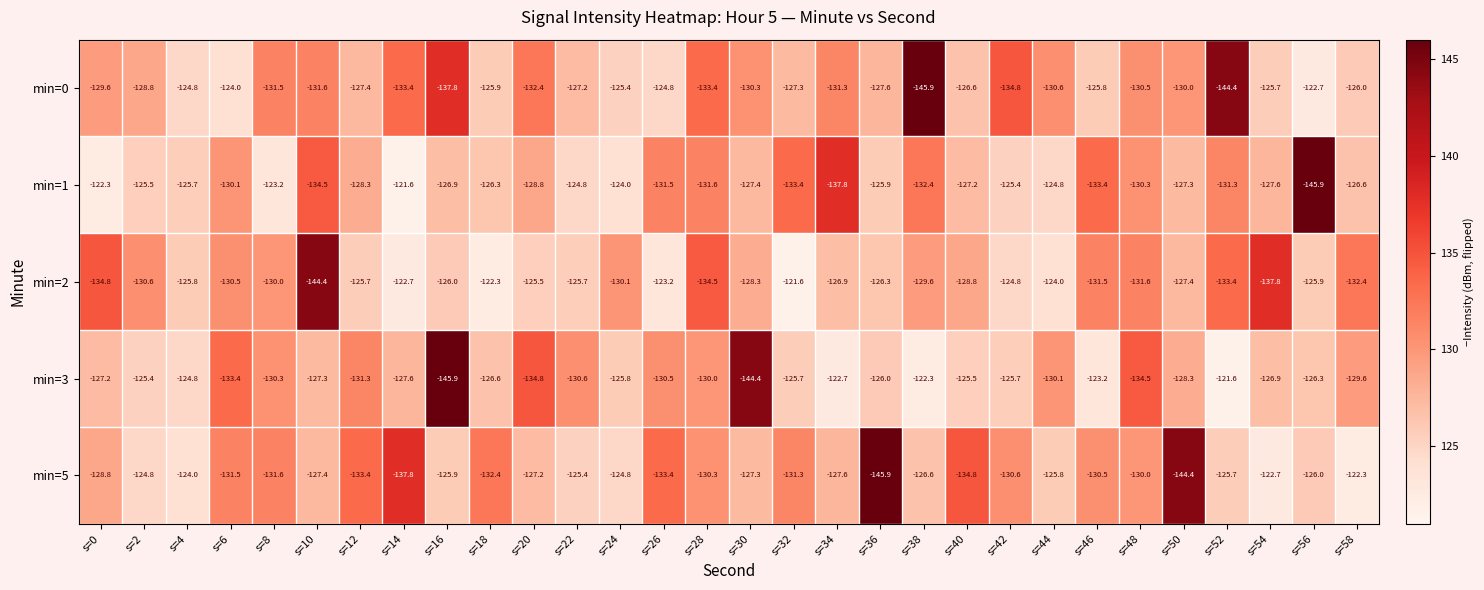

Read the min=5 value at s=20.

-127.2